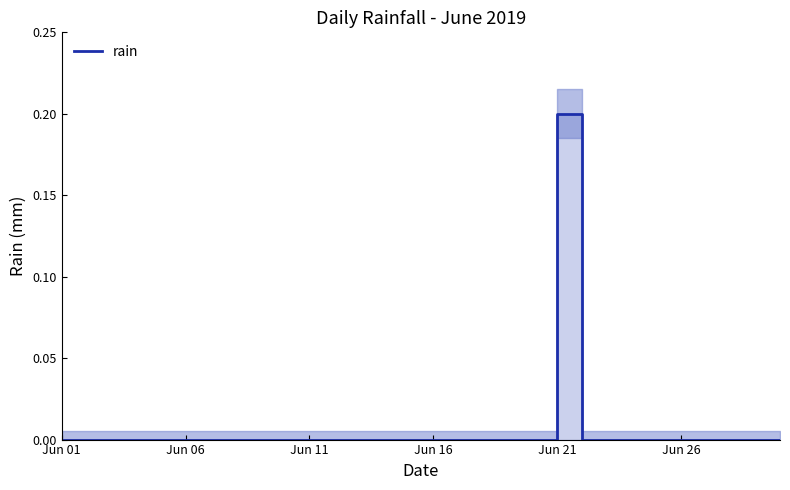

What is the label of the 14th point from the right?

16